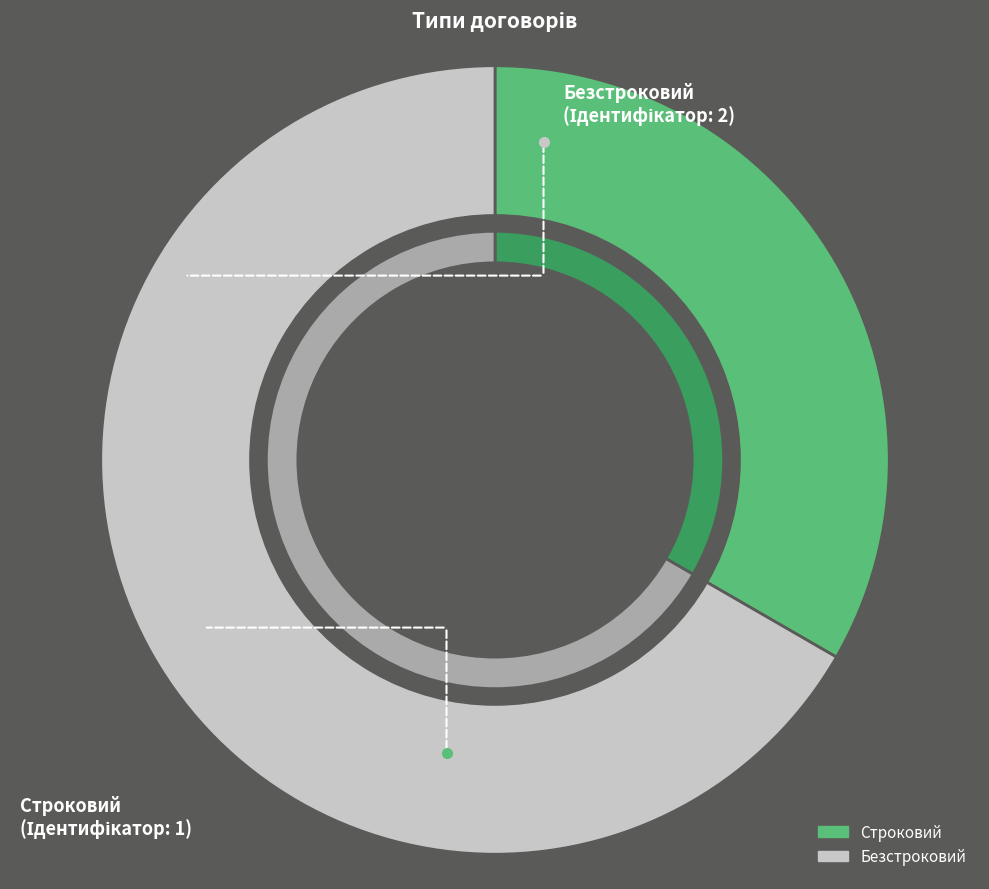

Does any single category account for the majority?

Yes